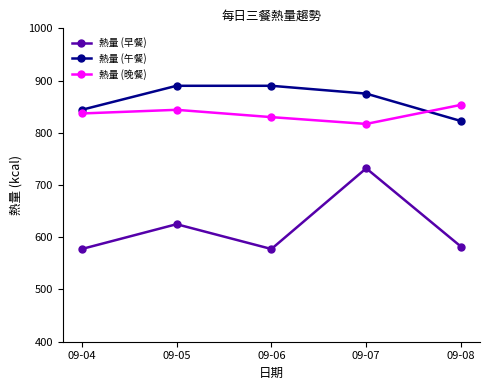

What is the difference between the 熱量 (早餐) values at 09-04 and 09-08?

4.5